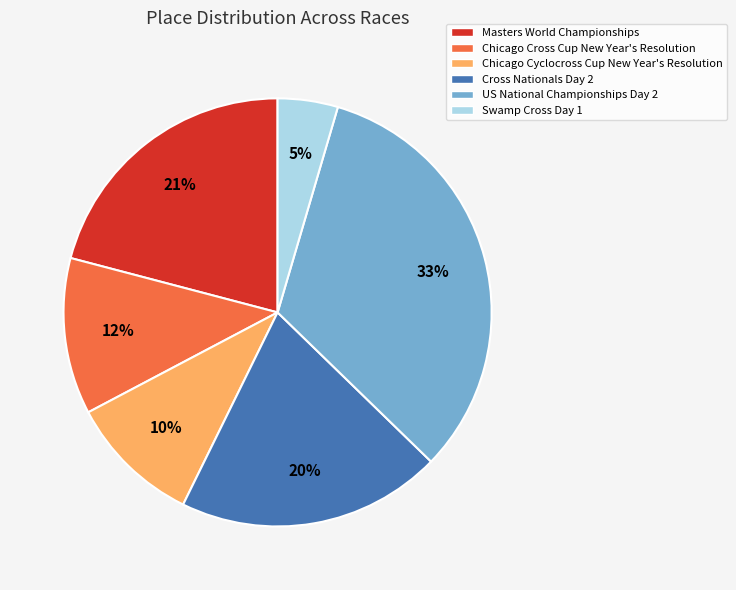

Is the sum of Masters World Championships and US National Championships Day 2 greater than half?

Yes